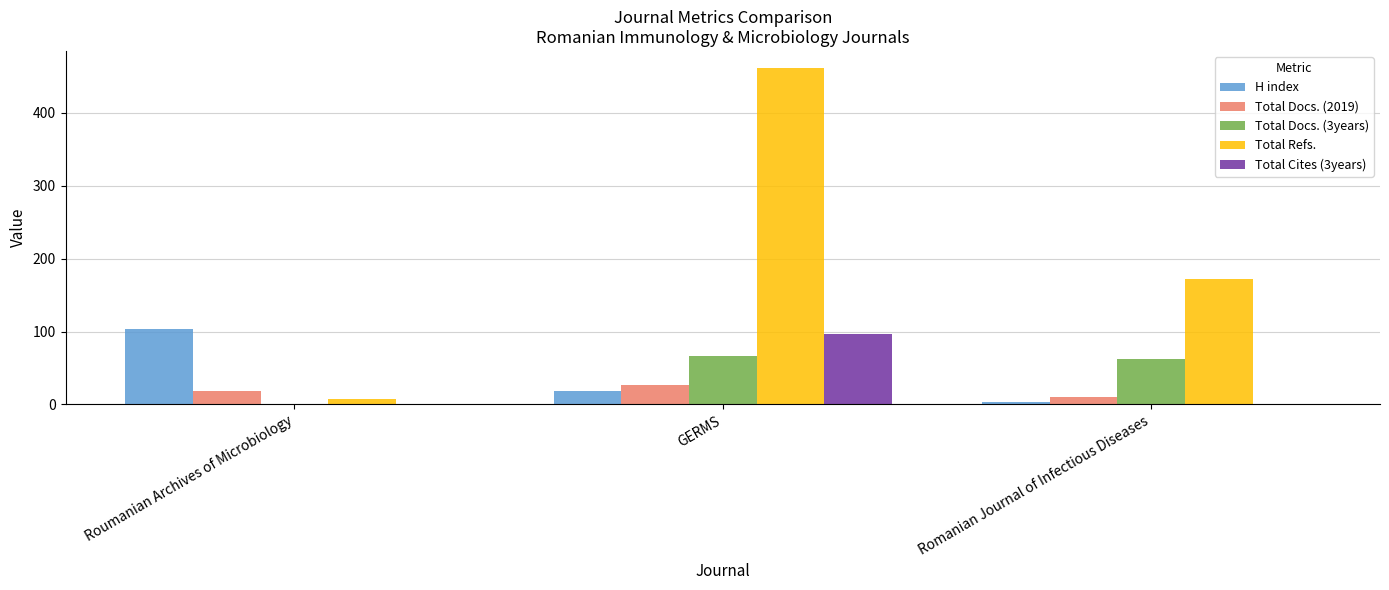

What is the spread (max minus min) of values at Roumanian Archives of Microbiology?

103